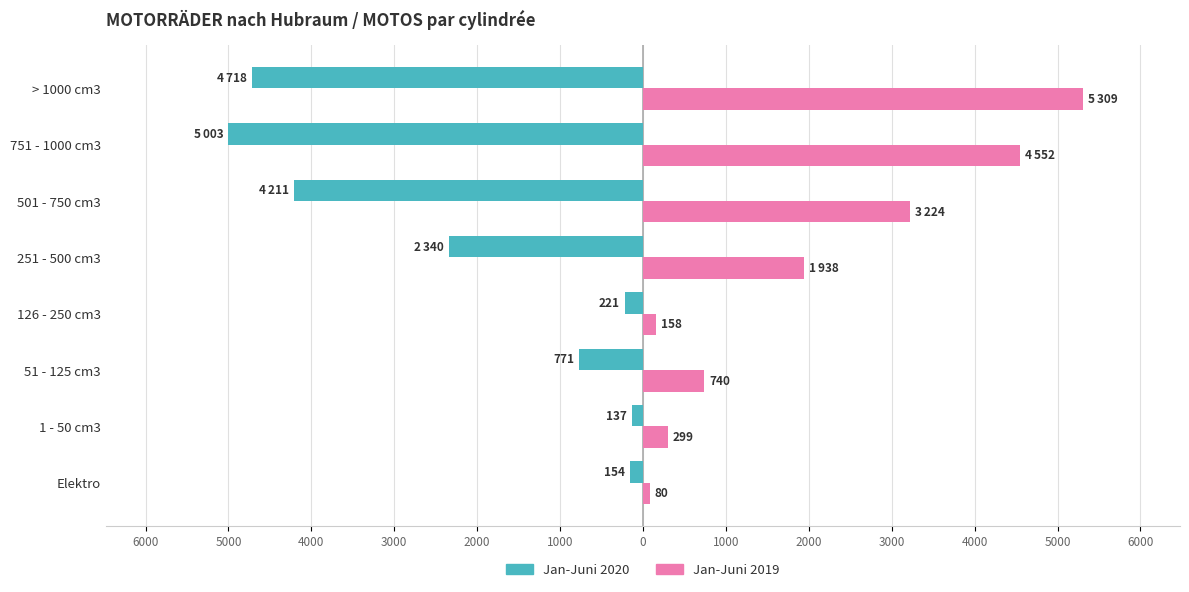

What are all the series names shown in the legend?

Jan-Juni 2020, Jan-Juni 2019